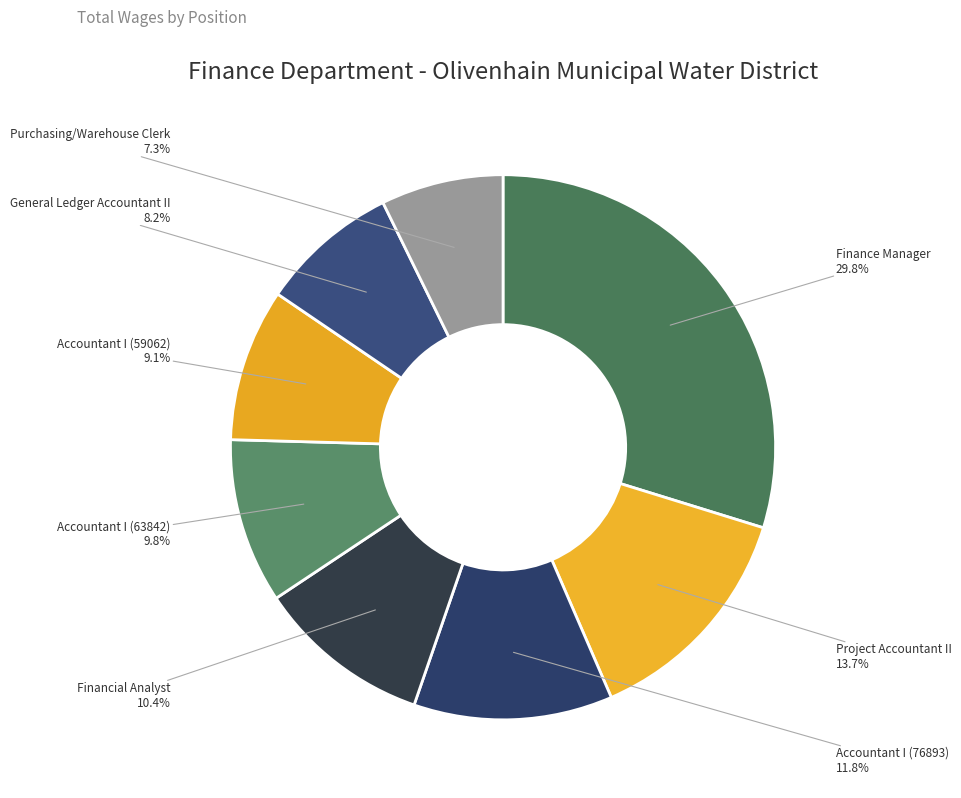

To the nearest percent, what percentage of the pie is Finance Manager?

30%